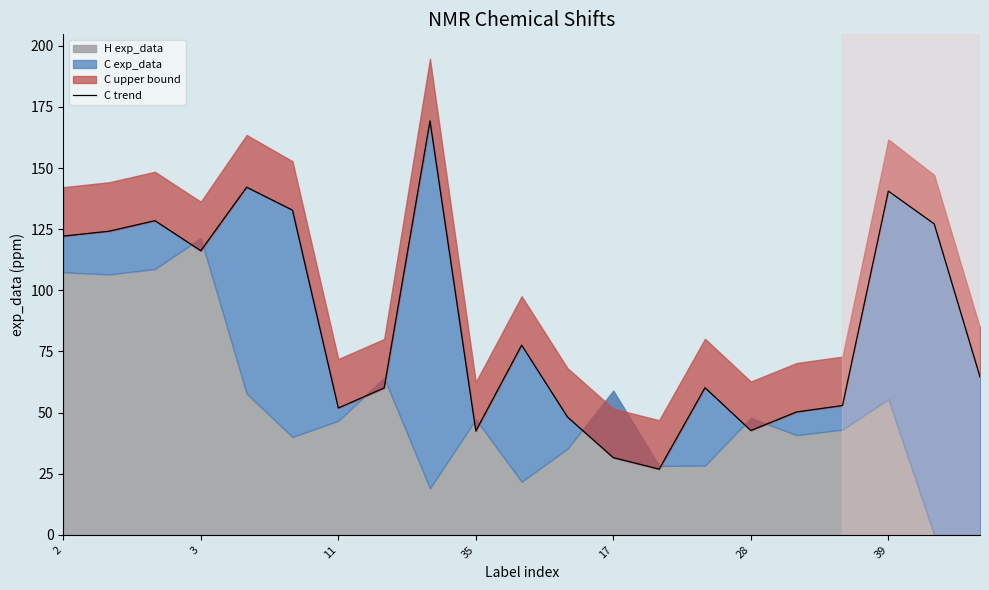

Approximately how many times larger is the value at 11 compared to 2?

0.4